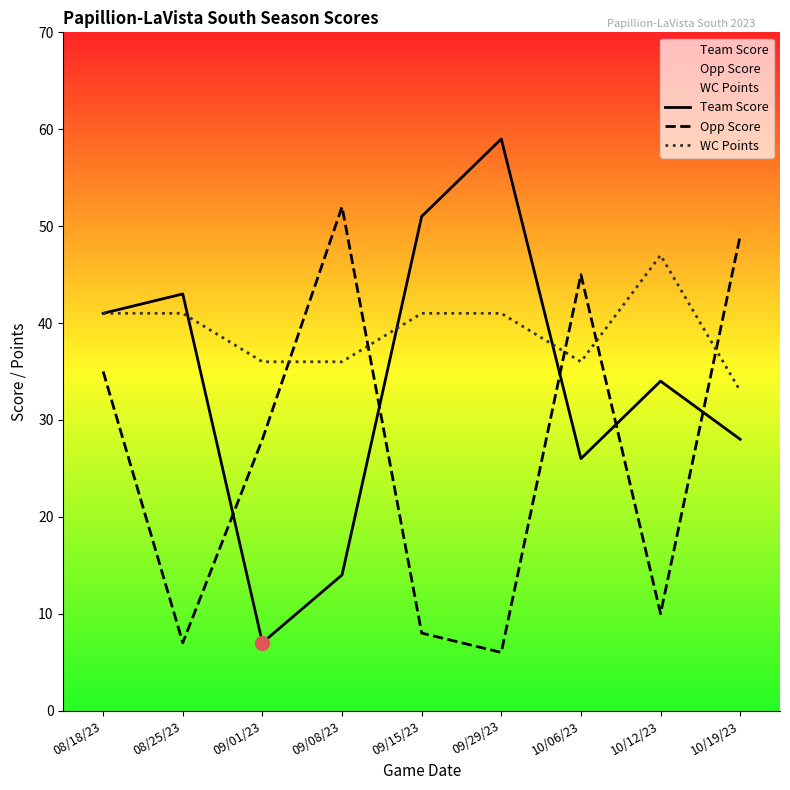

How many values in the WC Points series exceed 41?

1